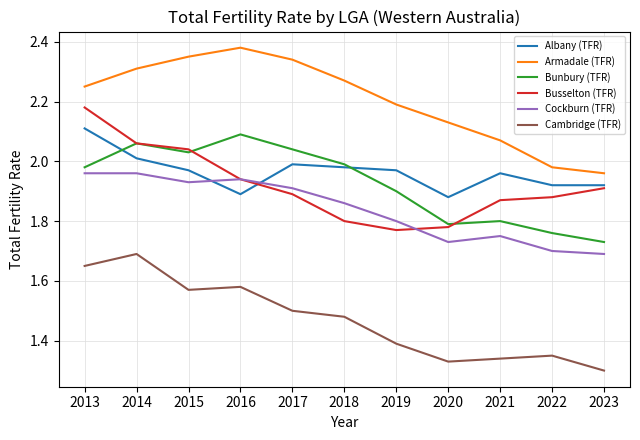

How many values in the Armadale (TFR) series are below 2?

2